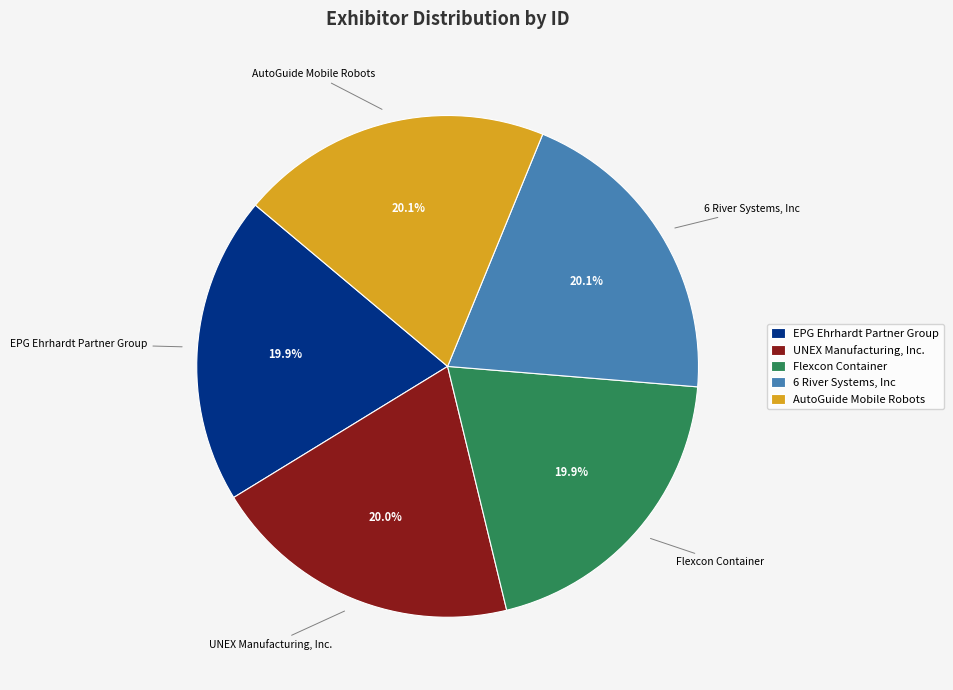

Is AutoGuide Mobile Robots the majority of the pie?

No